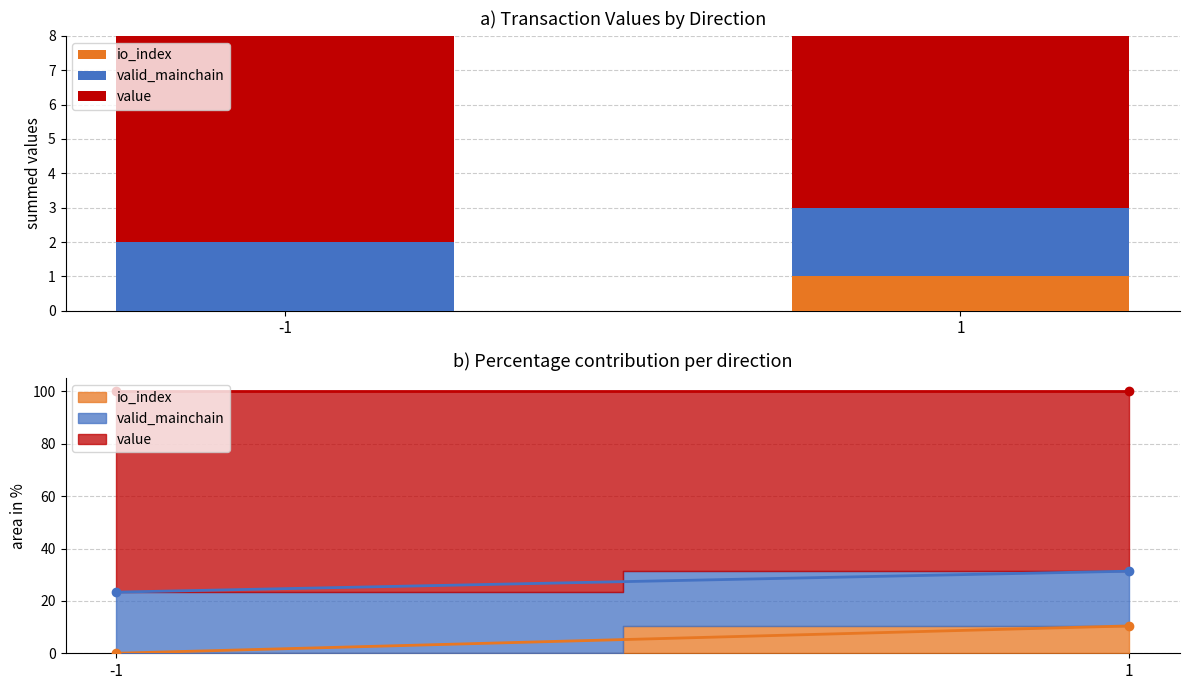

The valid_mainchain series shows 2.0 at -1. True or false?

True